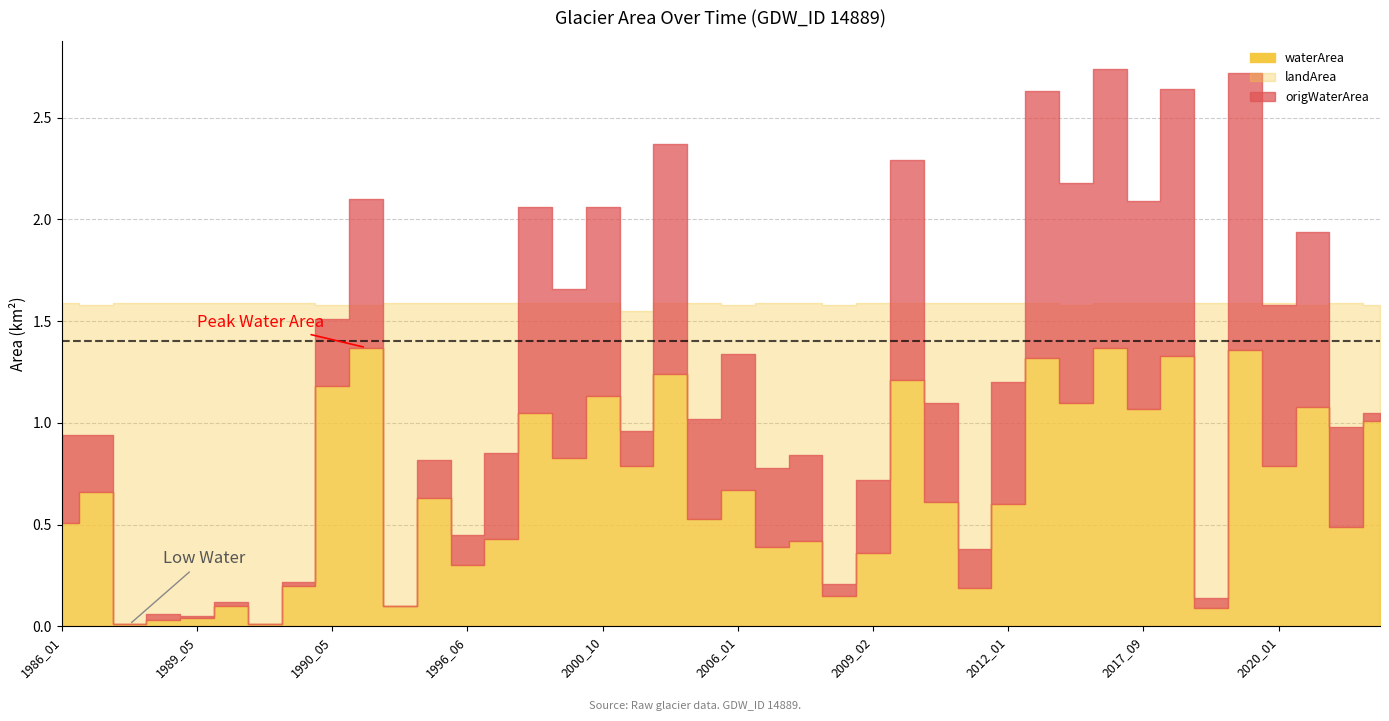

Rank the series at 1989_04 from lowest to highest value.

waterArea, origWaterArea, landArea